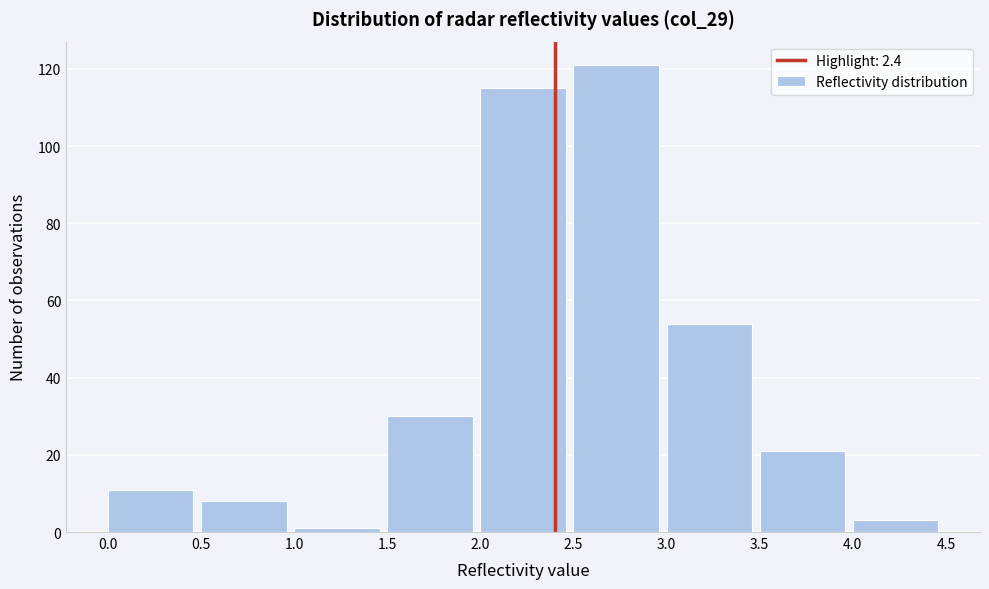

Reading left to right, transcribe this chart: for each bar, give the range it covers on the x-axis and its height. The values are not printed on the chart, so give them approximately, as read against the axis.

0.0 to 0.5: 12
0.5 to 1.0: 8
1.0 to 1.5: under 2
1.5 to 2.0: 30
2.0 to 2.5: 116
2.5 to 3.0: 122
3.0 to 3.5: 54
3.5 to 4.0: 22
4.0 to 4.5: 4